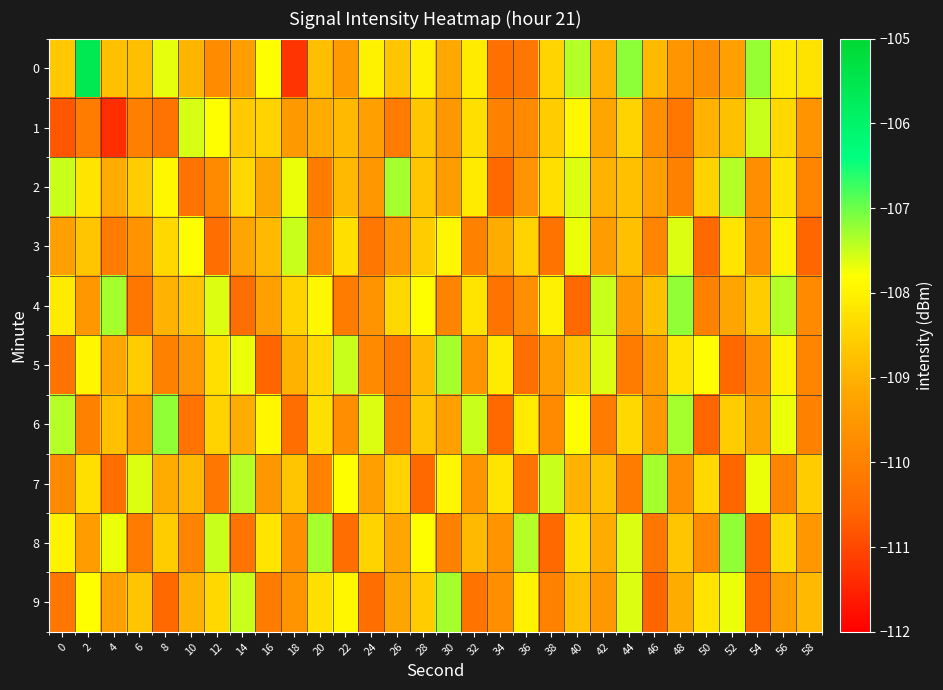

At 22, list the series in order from largest to smallest.

5, 7, 9, 3, 1, 2, 0, 6, 4, 8